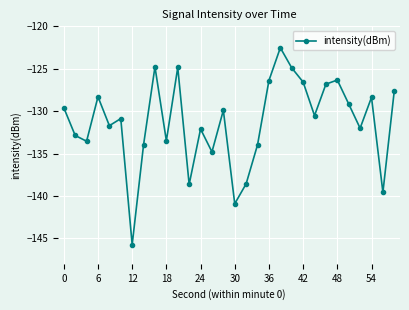

What is the value of the 30th point from the left?

-127.6